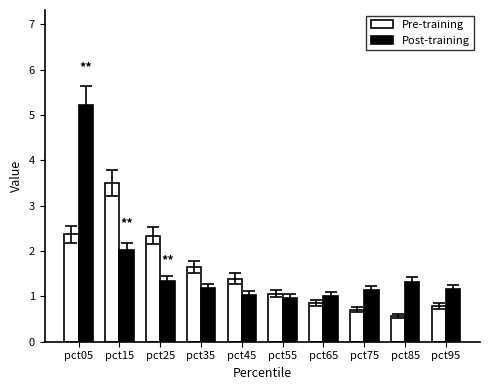

How many data points in Pre-training are less than 1?

4